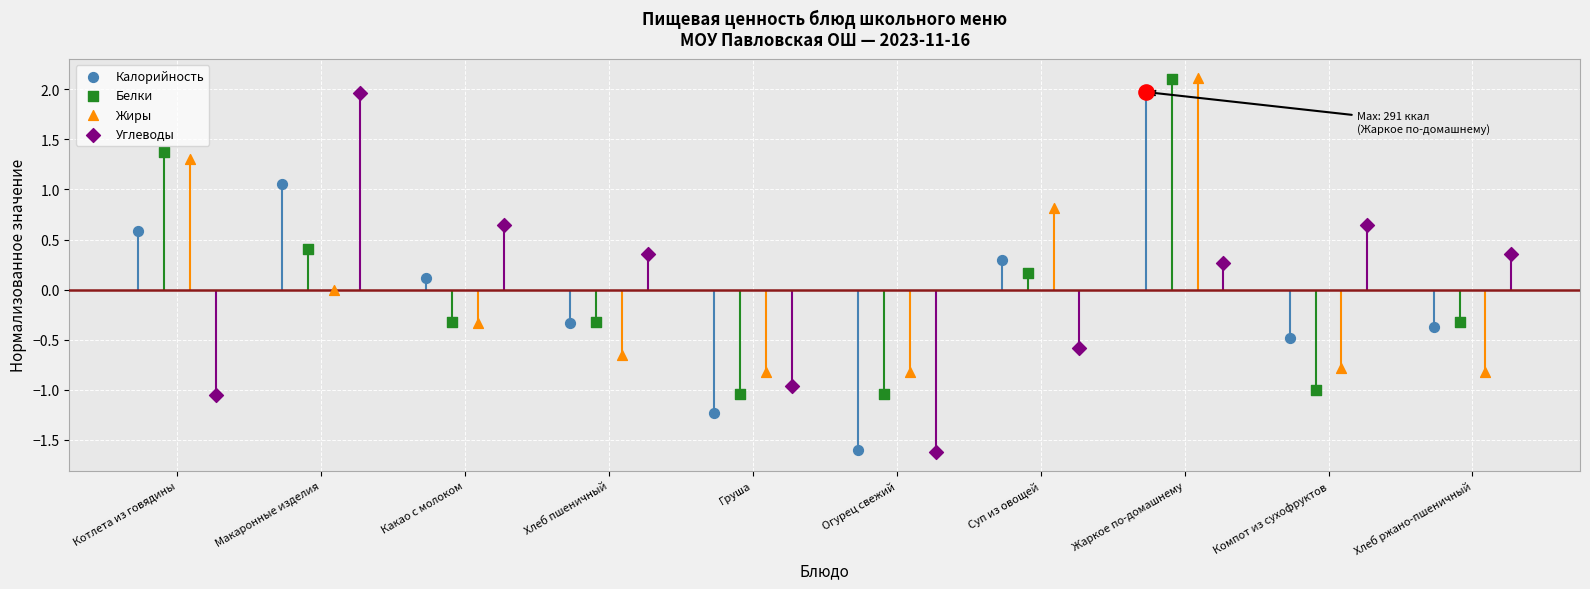

At how many categories does at least one series exceed 1?

3